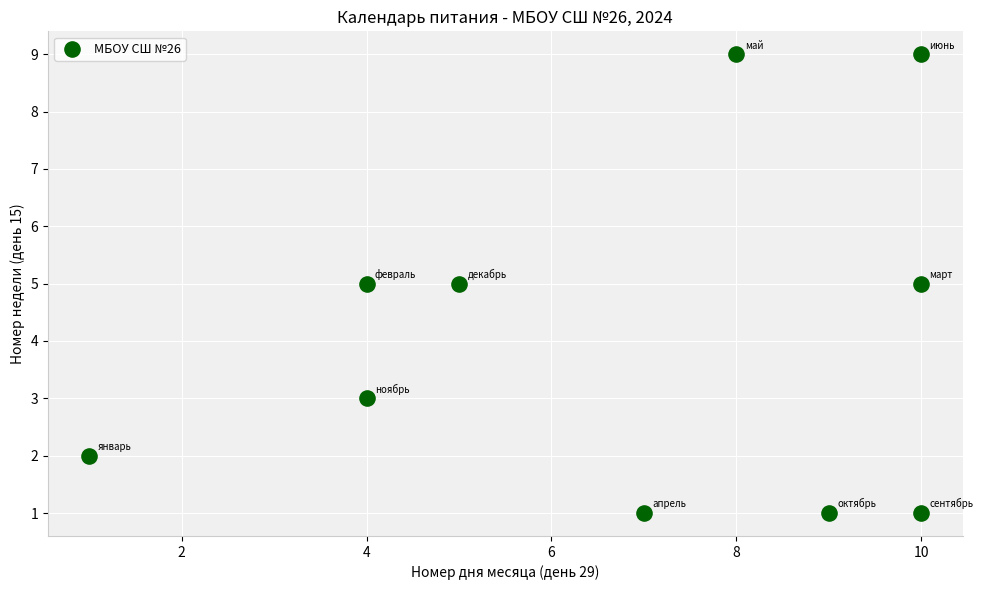

What is the average Y value?

4